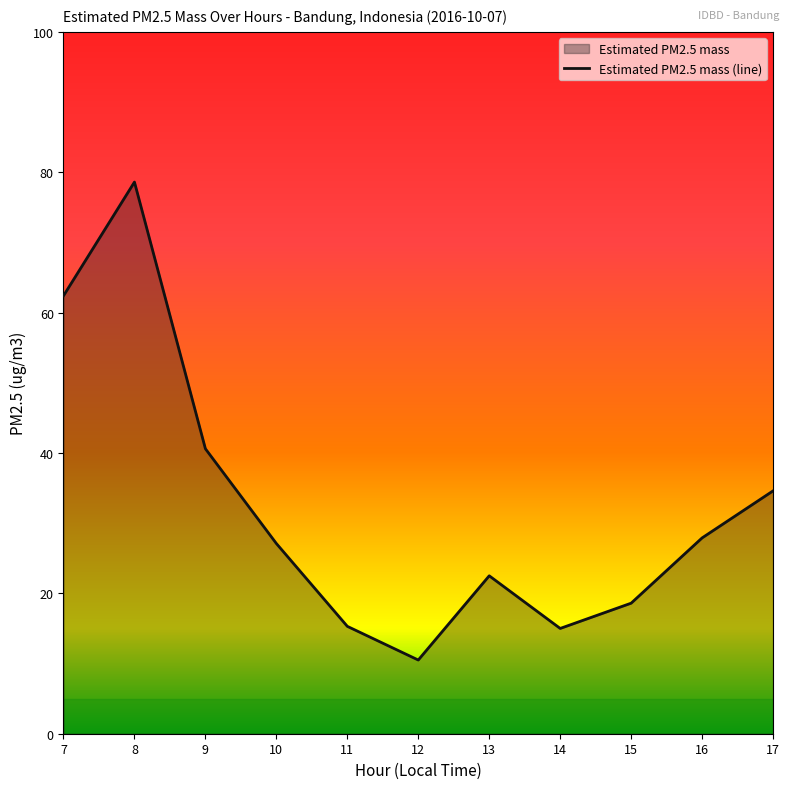

Reading right to left, what are all the values shown in this chart?

17=34.6	16=27.9	15=18.6	14=15.0	13=22.5	12=10.5	11=15.3	10=27.1	9=40.6	8=78.6	7=62.4